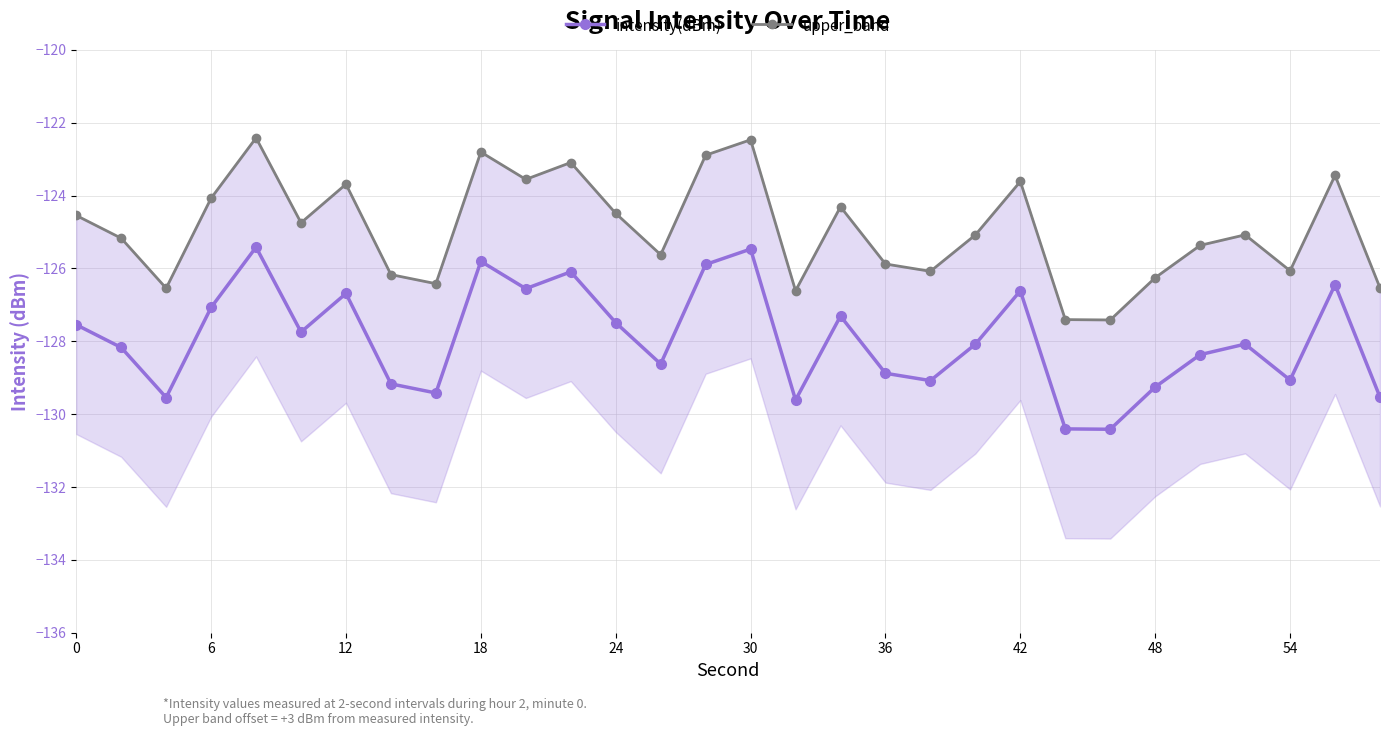

What are all the series names shown in the legend?

intensity(dBm), upper_band